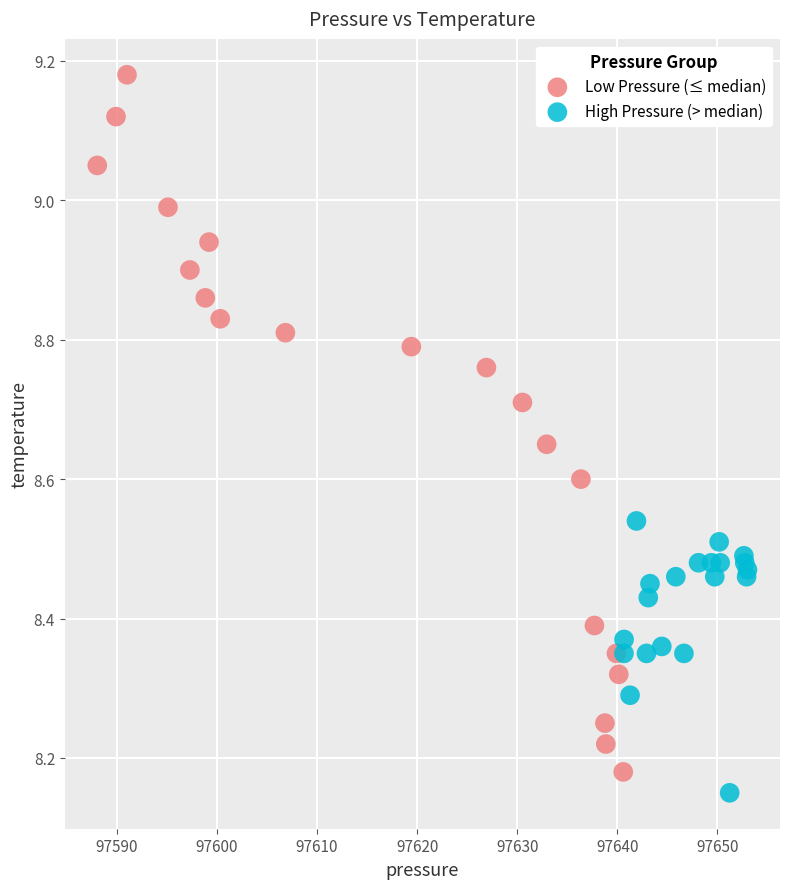

Which series has the largest Y range (max minus min)?

Low Pressure (≤ median)